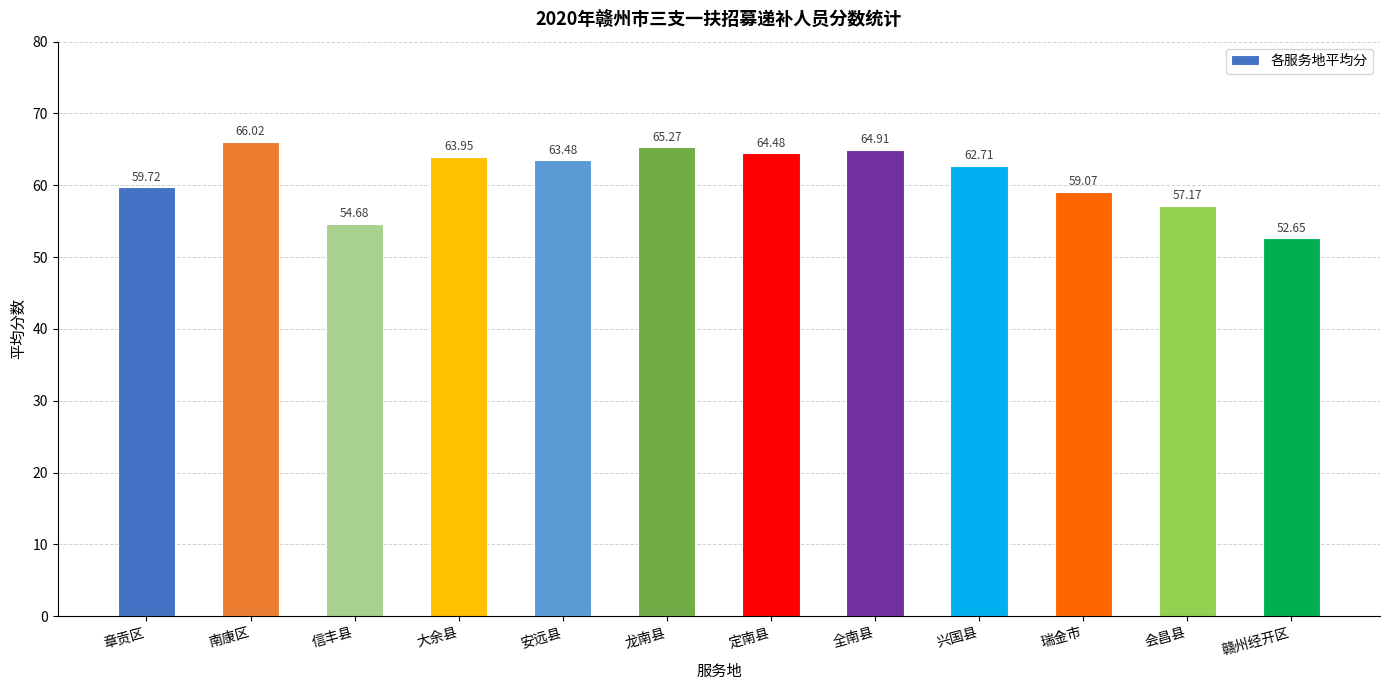

List the labels in order of value, largest first.

南康区, 龙南县, 全南县, 定南县, 大余县, 安远县, 兴国县, 章贡区, 瑞金市, 会昌县, 信丰县, 赣州经开区